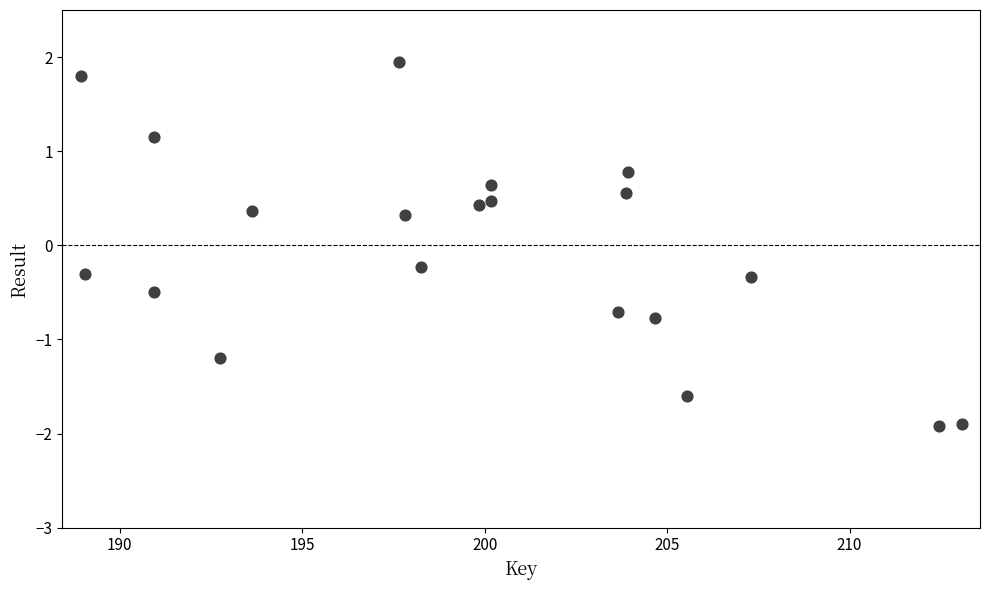

What is the range of X values (max minus min)?

24.1